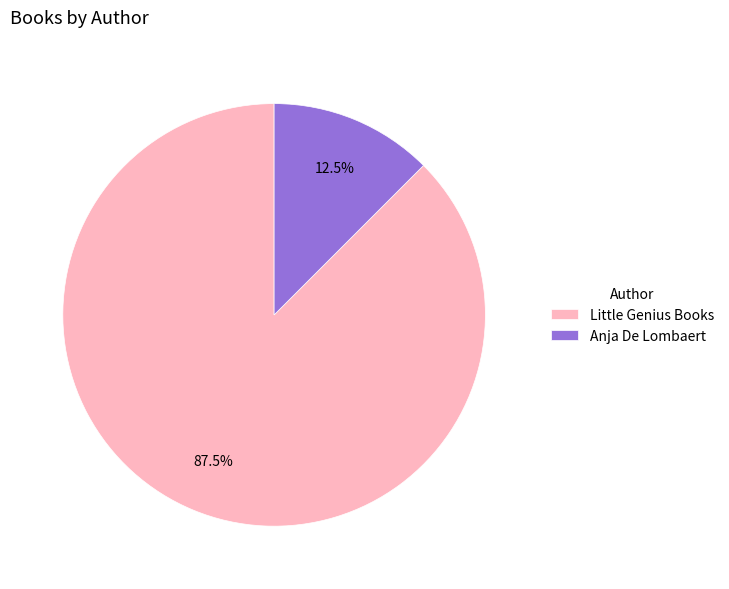

Do Little Genius Books and Anja De Lombaert together represent more than half of the pie?

Yes